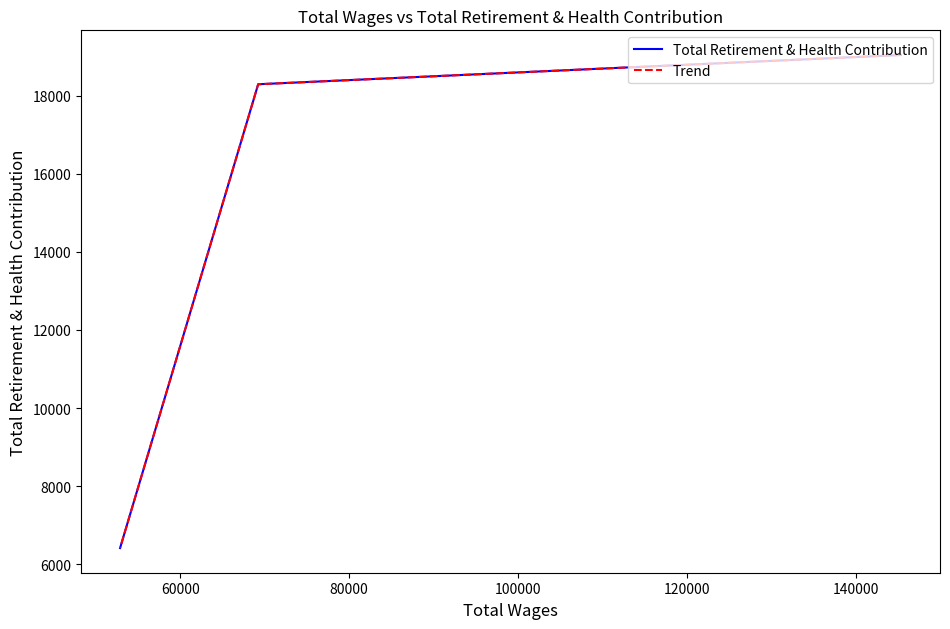

Does the chart display data point markers on the line(s)?

No